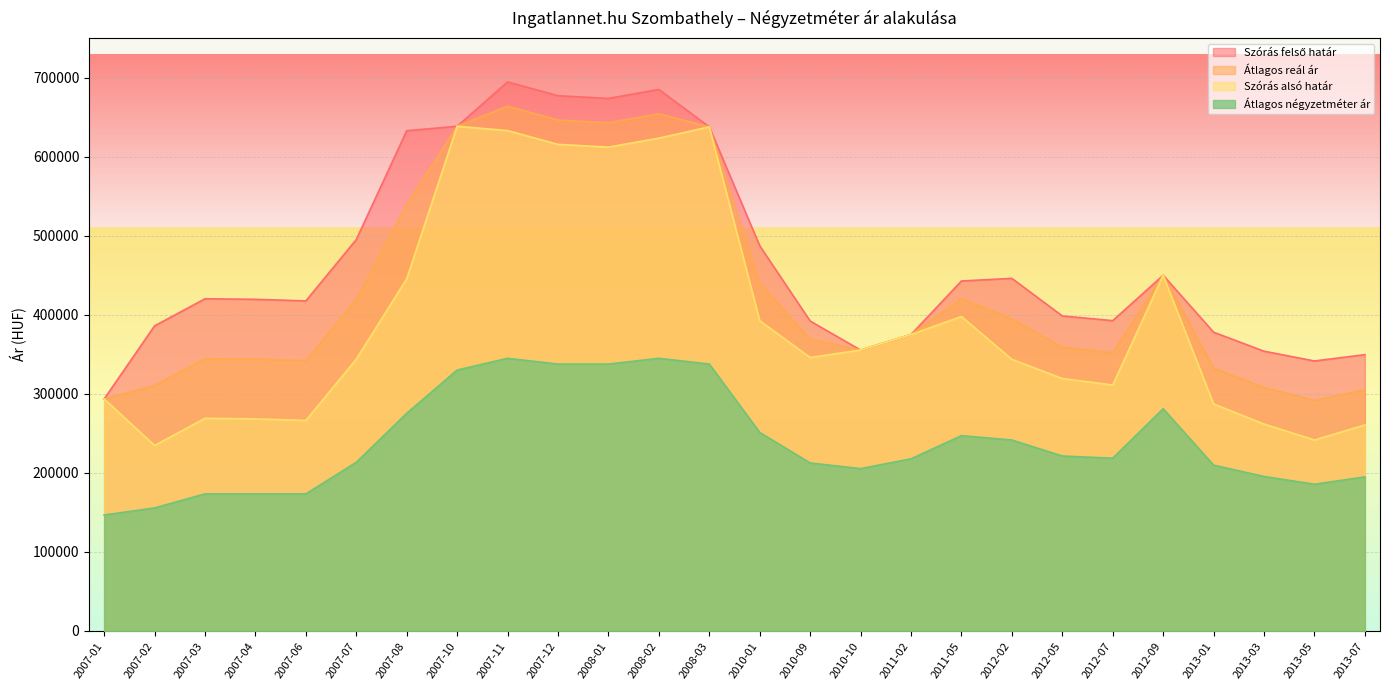

What is the lowest value of the Szórás alsó határ series?

234753